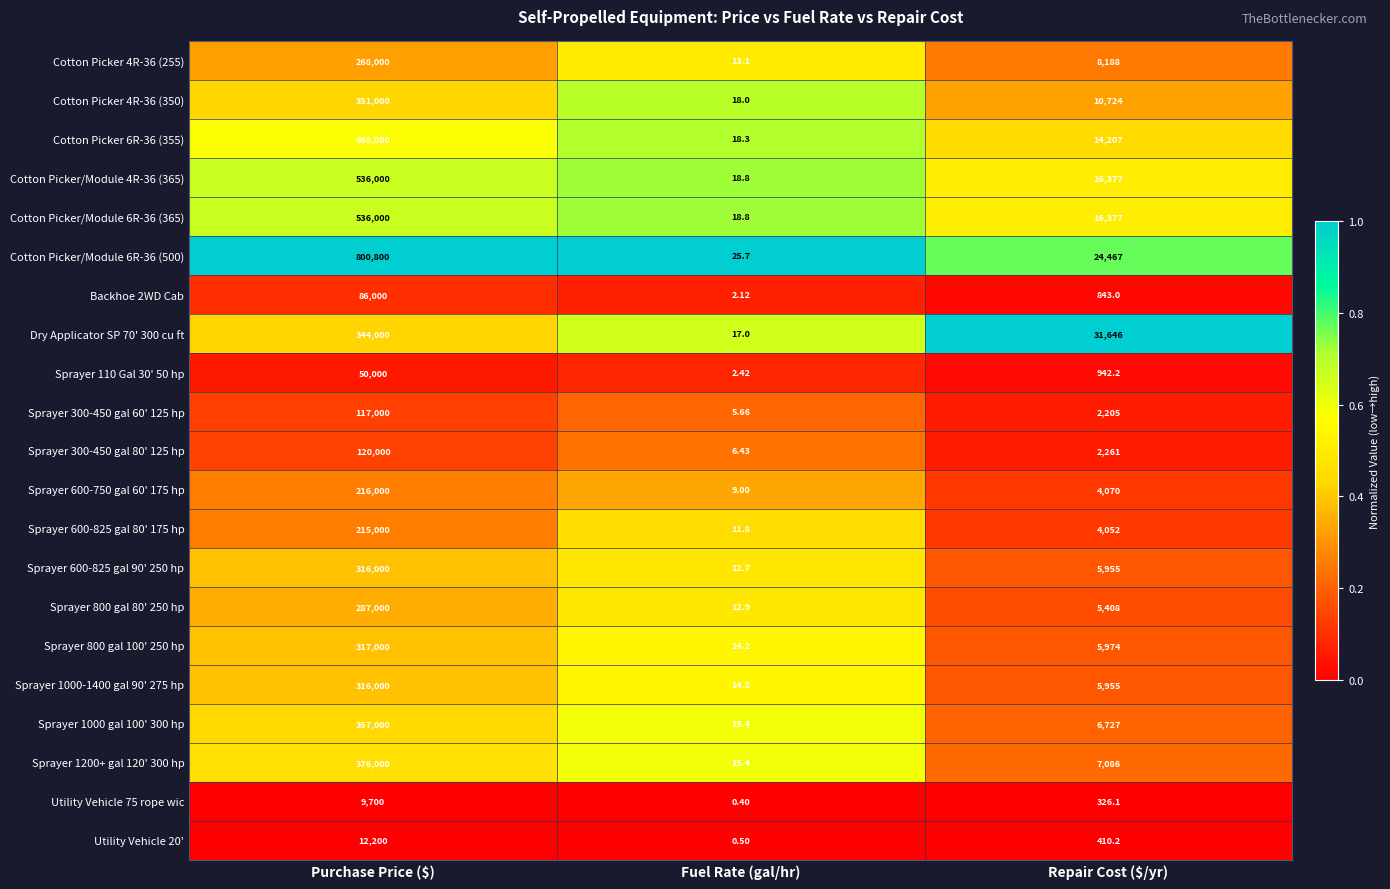

At which category is the sum across all series the highest?

Purchase Price ($)